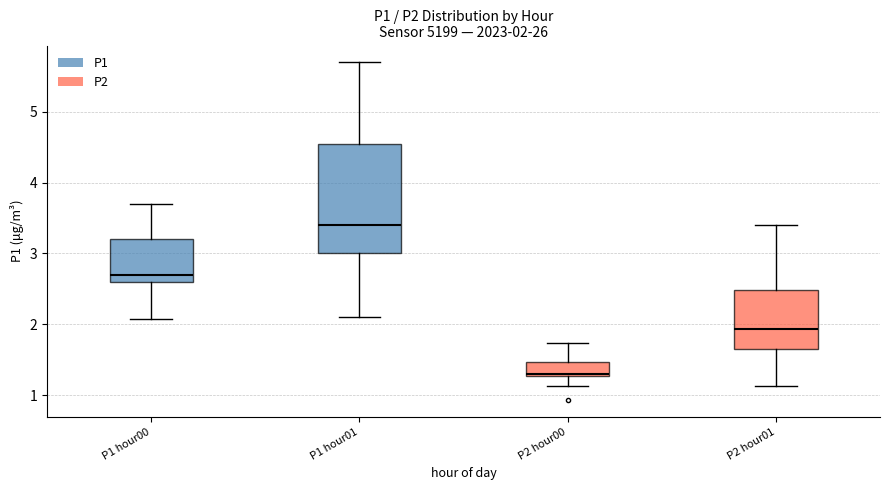

Which box is the tallest, from its lower edge to its upper edge?

P1 hour01